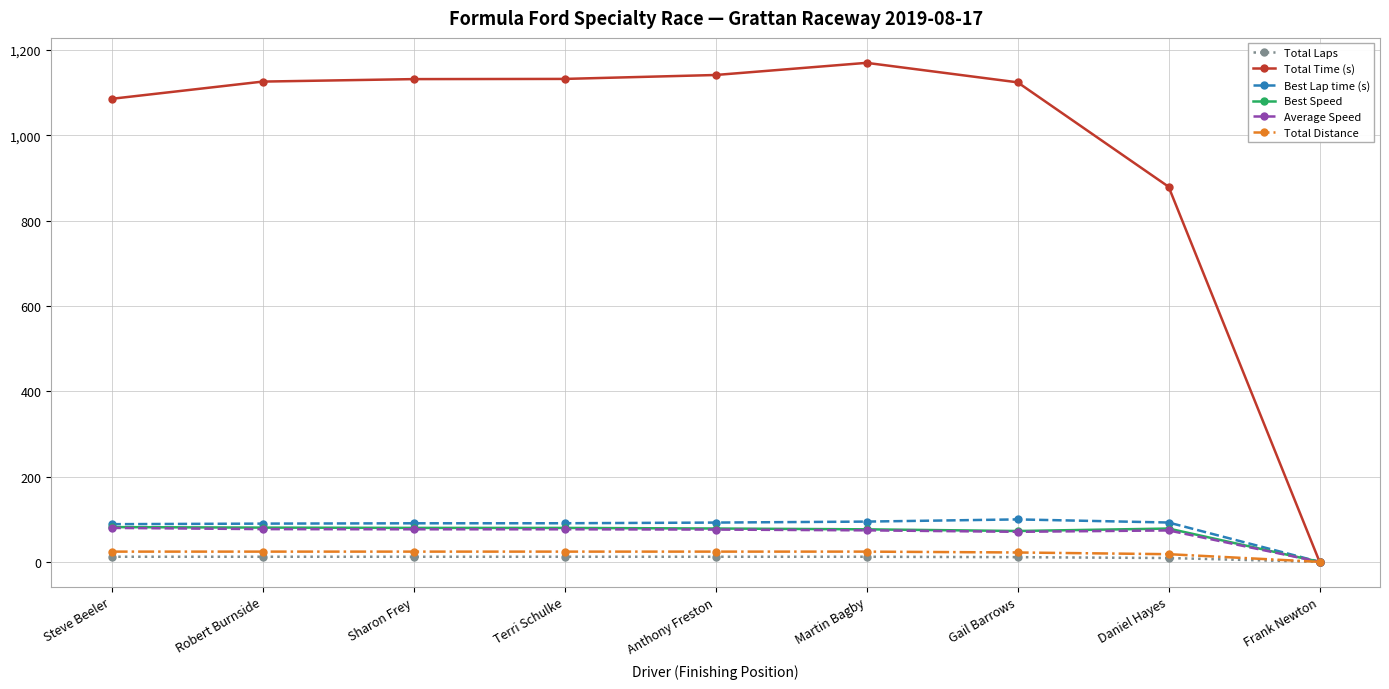

Does the chart display data point markers on the line(s)?

Yes